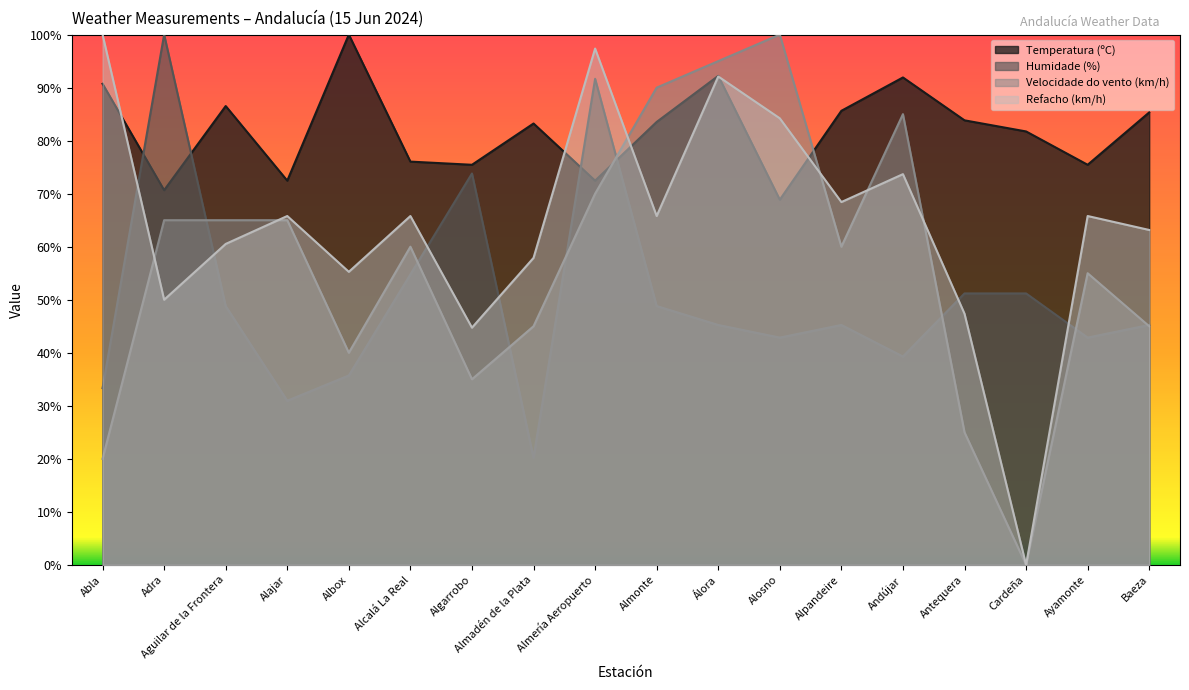

Reading left to right, transcribe all the data shown in this chart.

Temperatura (ºC): Abla=90.7	Adra=70.7	Aguilar de la Frontera=86.5	Alajar=72.5	Albox=100.0	Alcalá La Real=76.0	Algarrobo=75.4	Almadén de la Plata=83.2	Almería Aeropuerto=72.5	Almonte=83.5	Álora=92.2	Alosno=68.9	Alpandeire=85.6	Andújar=91.9	Antequera=83.8	Cardeña=81.7	Ayamonte=75.4	Baeza=85.3
Humidade (%): Abla=33.3	Adra=100.0	Aguilar de la Frontera=48.8	Alajar=31.0	Albox=35.7	Alcalá La Real=54.8	Algarrobo=73.8	Almadén de la Plata=20.2	Almería Aeropuerto=91.7	Almonte=48.8	Álora=45.2	Alosno=42.9	Alpandeire=45.2	Andújar=39.3	Antequera=51.2	Cardeña=51.2	Ayamonte=42.9	Baeza=45.2
Velocidade do vento (km/h): Abla=20.0	Adra=65.0	Aguilar de la Frontera=65.0	Alajar=65.0	Albox=40.0	Alcalá La Real=60.0	Algarrobo=35.0	Almadén de la Plata=45.0	Almería Aeropuerto=70.0	Almonte=90.0	Álora=95.0	Alosno=100.0	Alpandeire=60.0	Andújar=85.0	Antequera=25.0	Cardeña=0.0	Ayamonte=55.0	Baeza=45.0
Refacho (km/h): Abla=100.0	Adra=50.0	Aguilar de la Frontera=60.5	Alajar=65.8	Albox=55.3	Alcalá La Real=65.8	Algarrobo=44.7	Almadén de la Plata=57.9	Almería Aeropuerto=97.4	Almonte=65.8	Álora=92.1	Alosno=84.2	Alpandeire=68.4	Andújar=73.7	Antequera=47.4	Cardeña=0.0	Ayamonte=65.8	Baeza=63.2